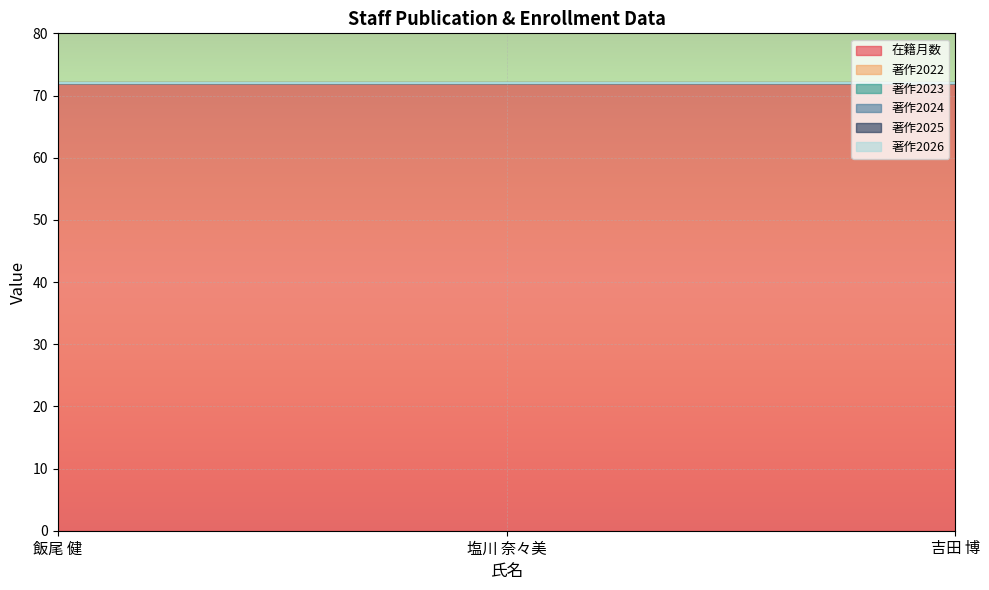

Between 塩川 奈々美 and 吉田 博, which series saw the biggest shift?

在籍月数